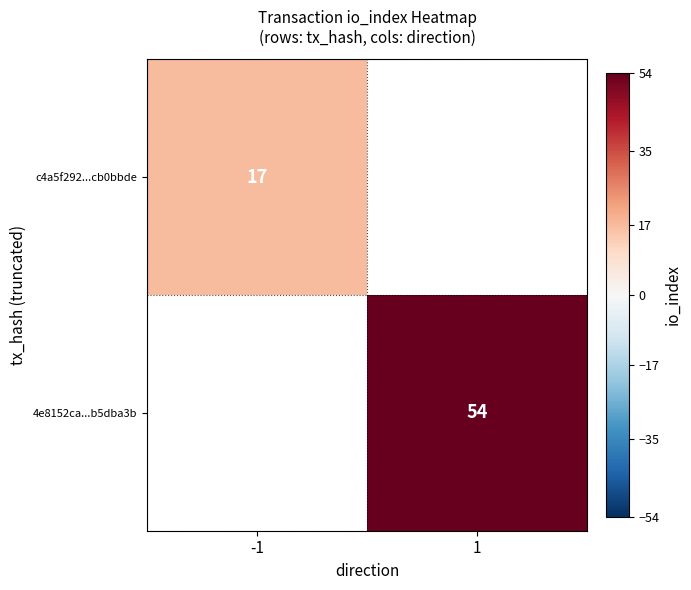

Is it true that c4a5f292...cb0bbde equals 17 at -1?

True